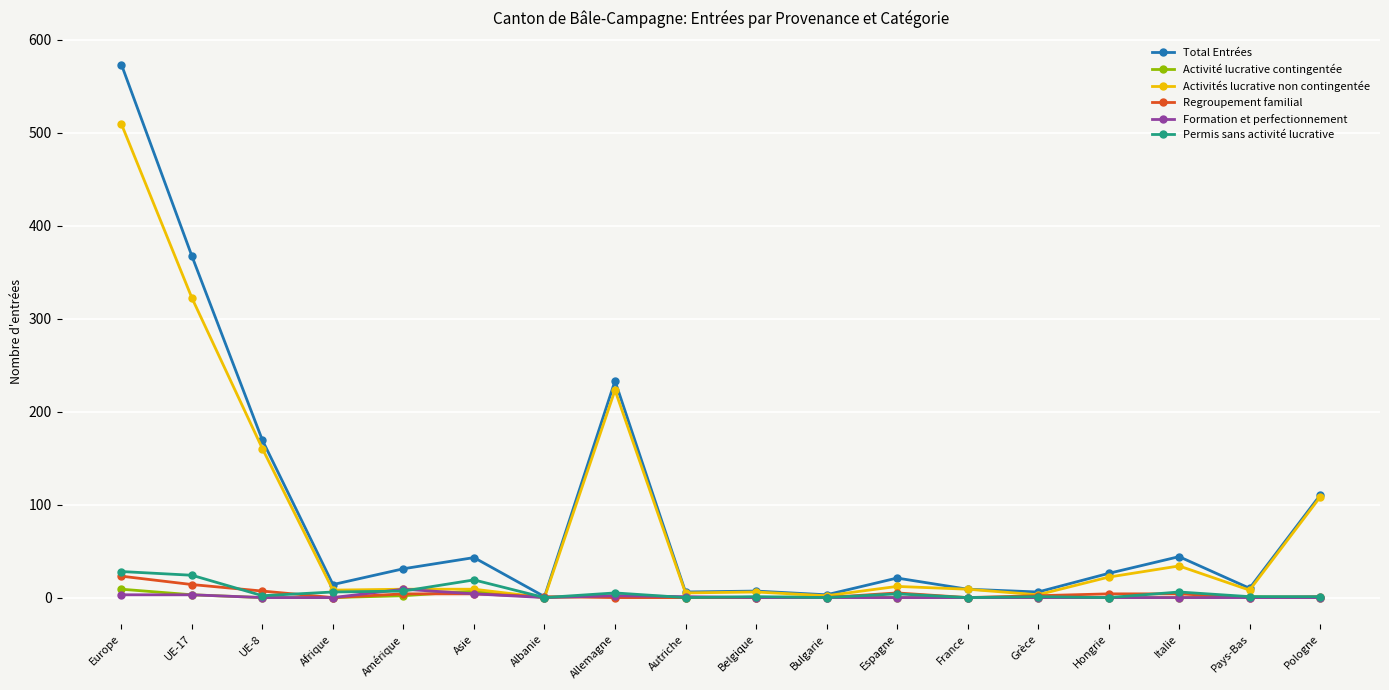

Which series has the widest spread of values?

Total Entrées